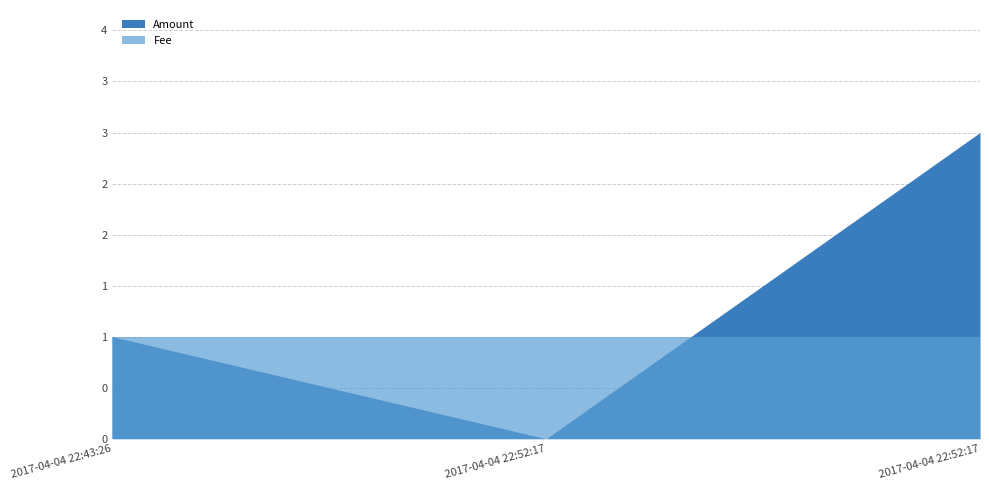

Which category has the highest value across all series?

2017-04-04 22:52:17